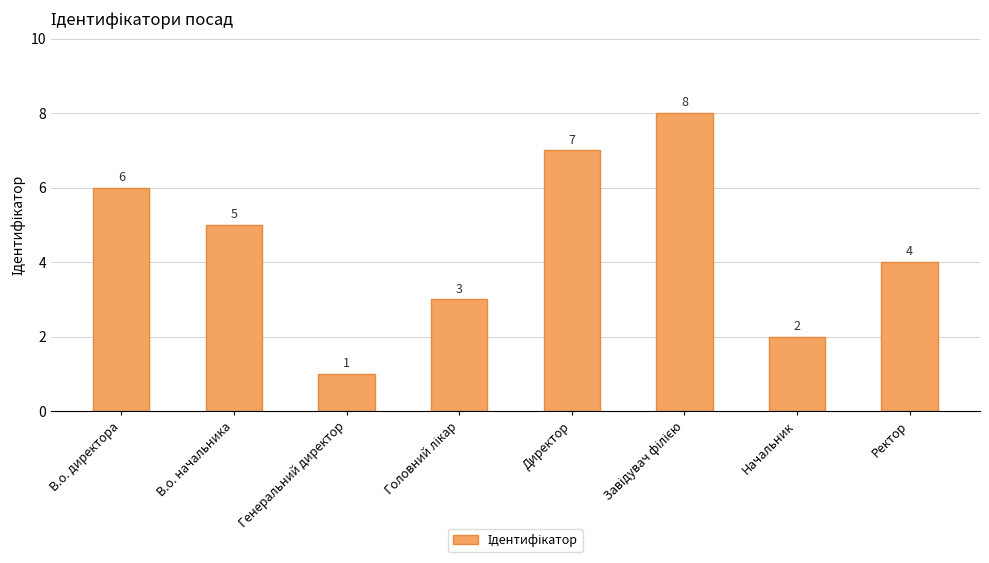

Reading left to right, transcribe all the data shown in this chart.

6	5	1	3	7	8	2	4